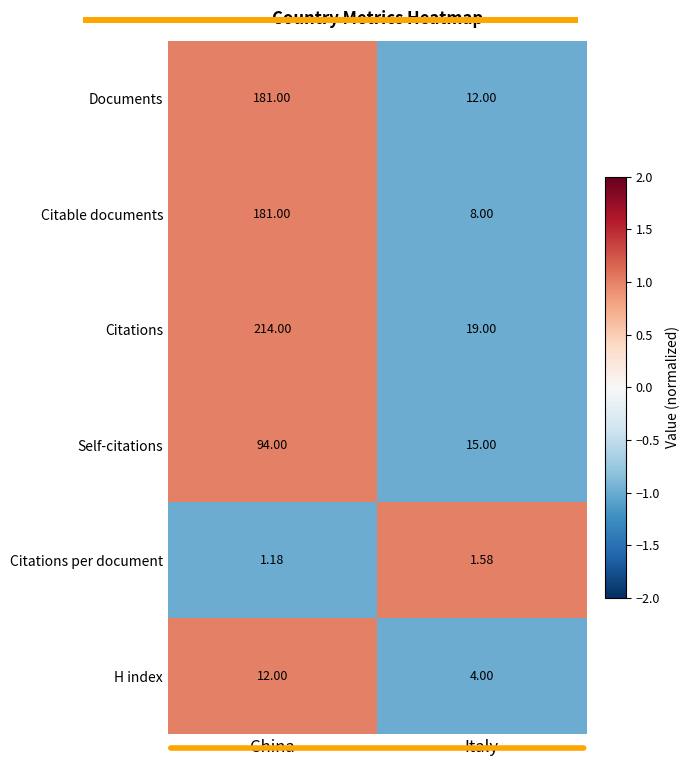

Rank the categories by Documents value from lowest to highest.

Italy, China